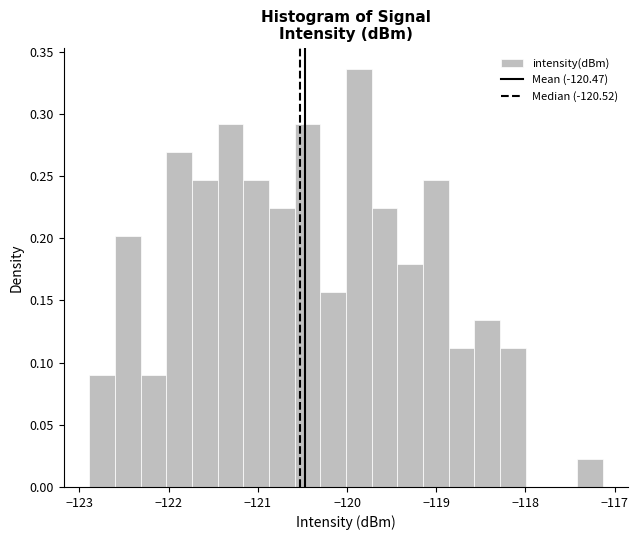

Around what value on the x-axis is the tallest bar? Give the approximate position of its centre, as read against the axis.

-119.9